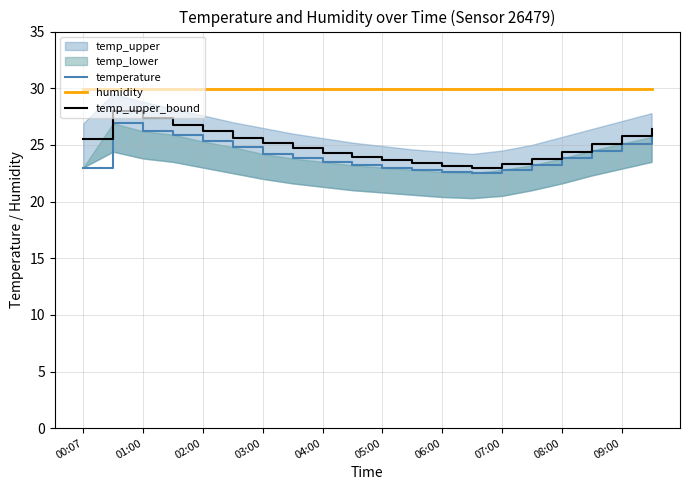

True or false: temp_upper_bound and humidity intersect in this chart.

False